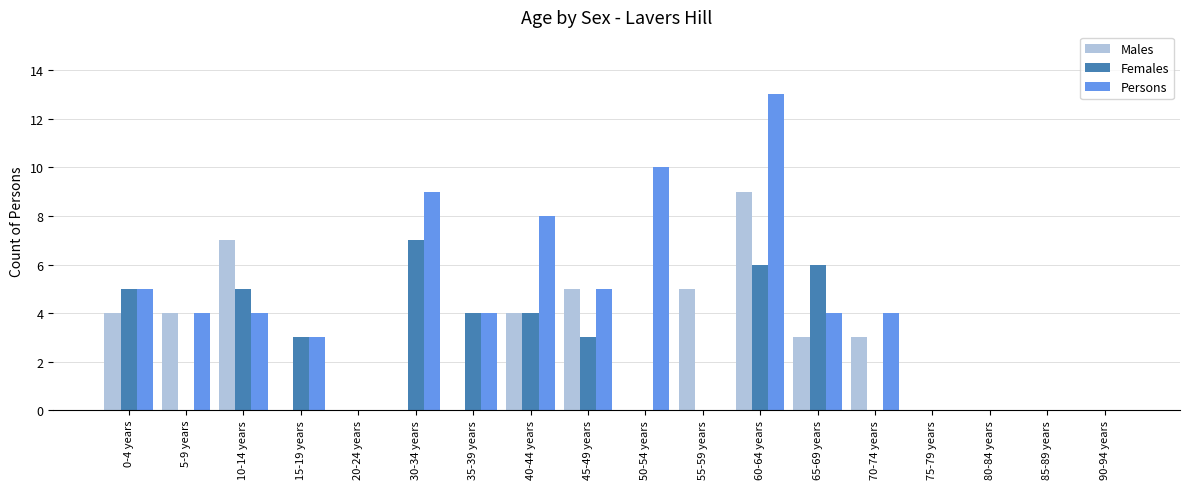

Count the Females values in the range 0 to 5.

15